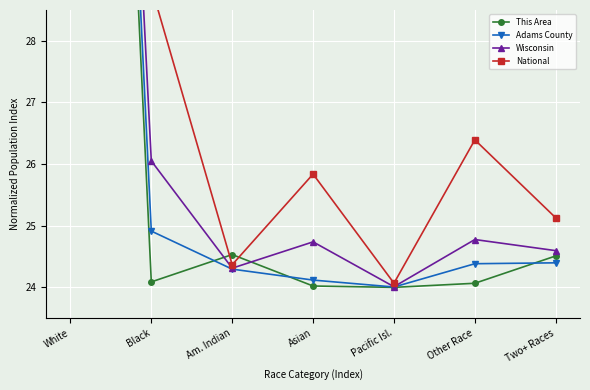

List the labels in order of Adams County value, smallest first.

Pacific Isl., Asian, Am. Indian, Other Race, Two+ Races, Black, White